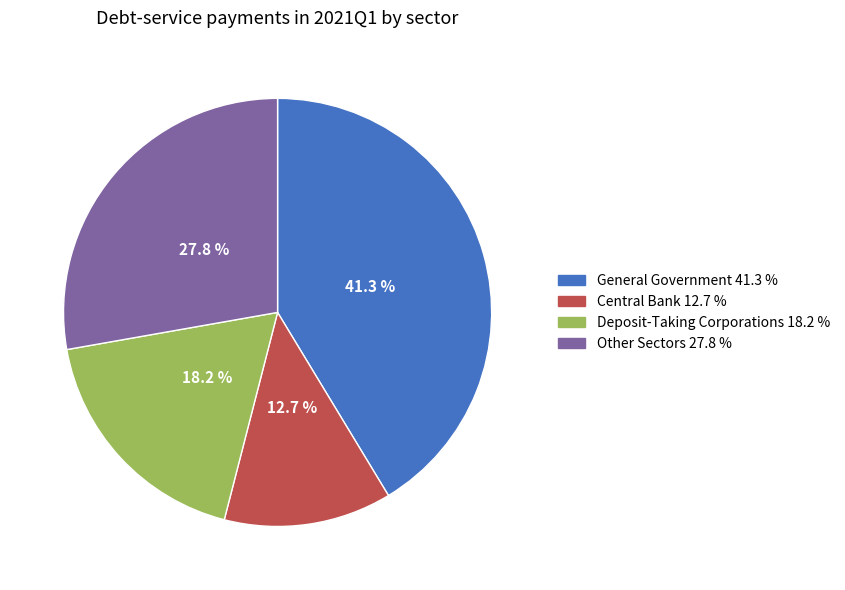

What percentage is the General Government slice, to the nearest percent?

41%